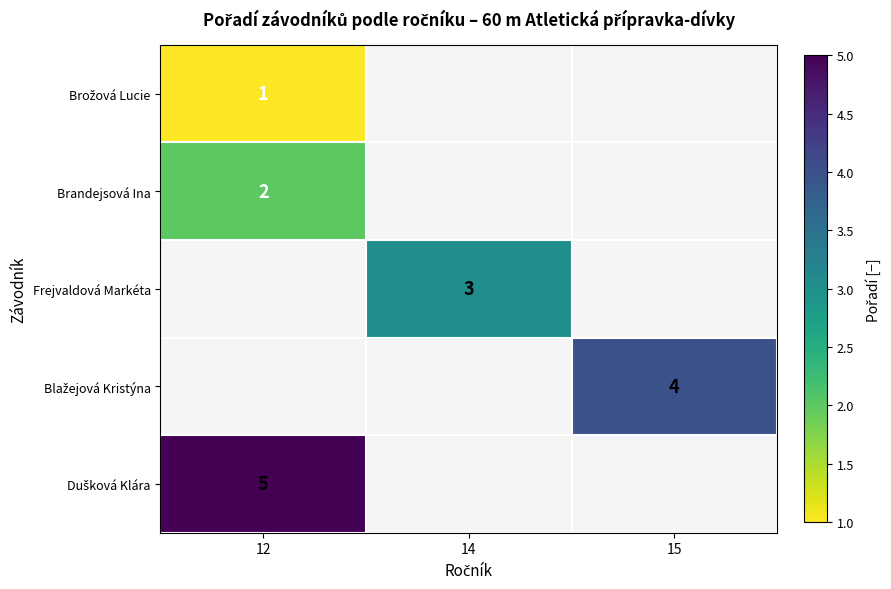

Is it true that Brandejsová Ina equals 2 at 12?

True